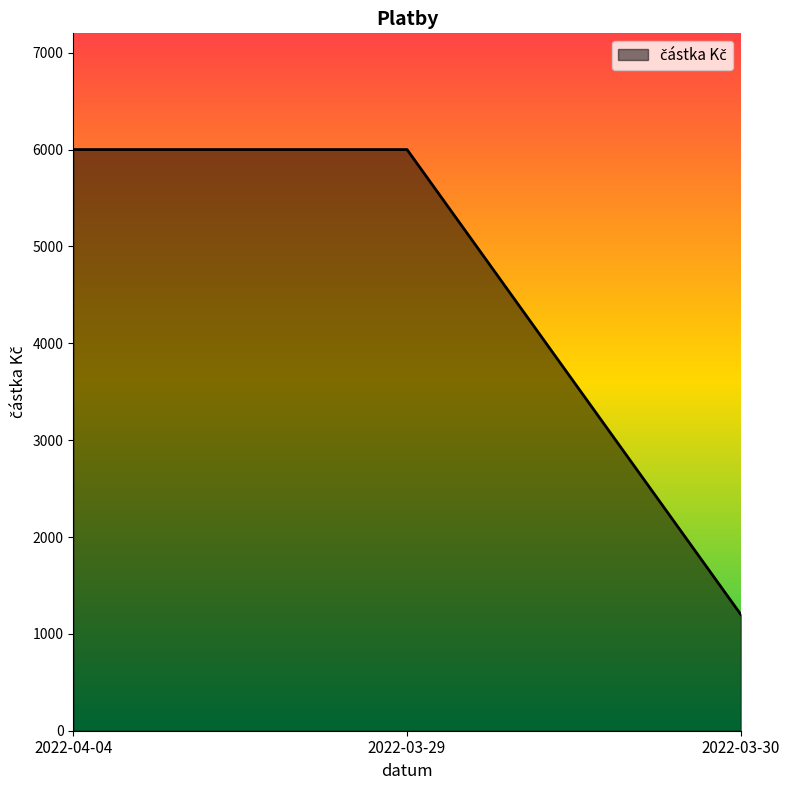

How many categories are shown in the chart?

3